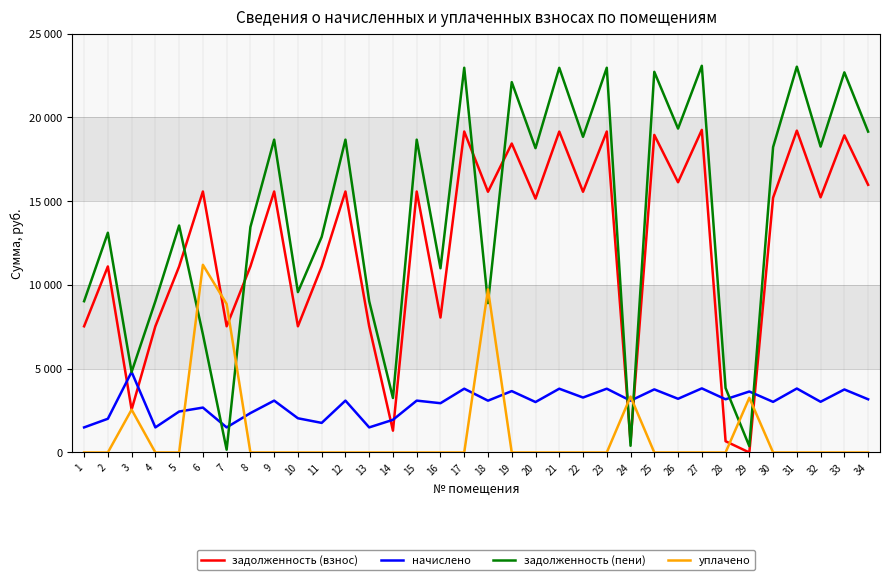

After their last crossing, which series has the higher values: уплачено or начислено?

начислено